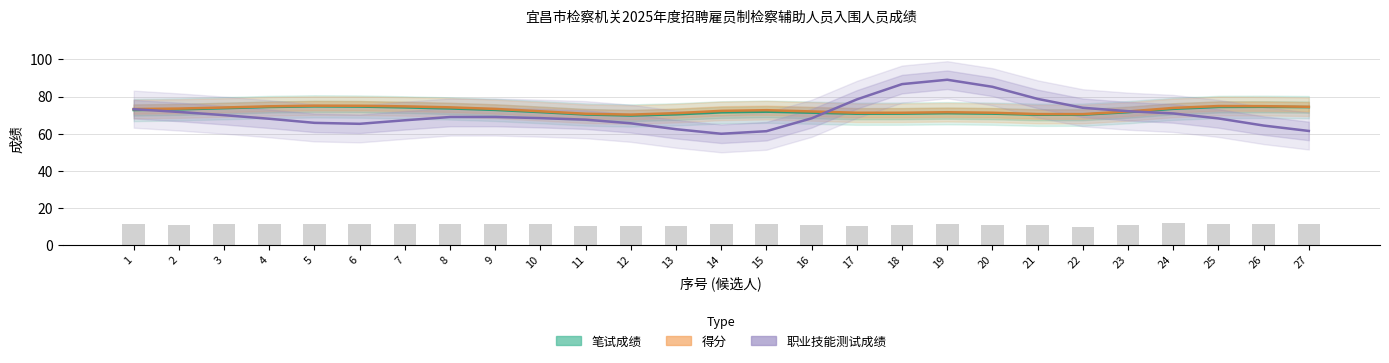

At which label does 得分 first exceed 72?

1